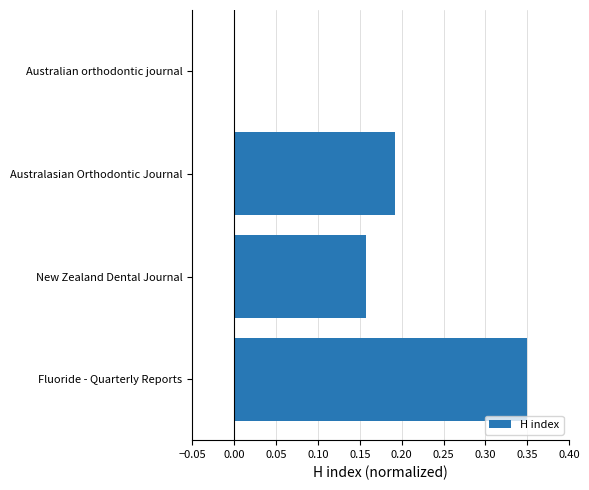

Is it true that the value at Australasian Orthodontic Journal is 0.3?

False